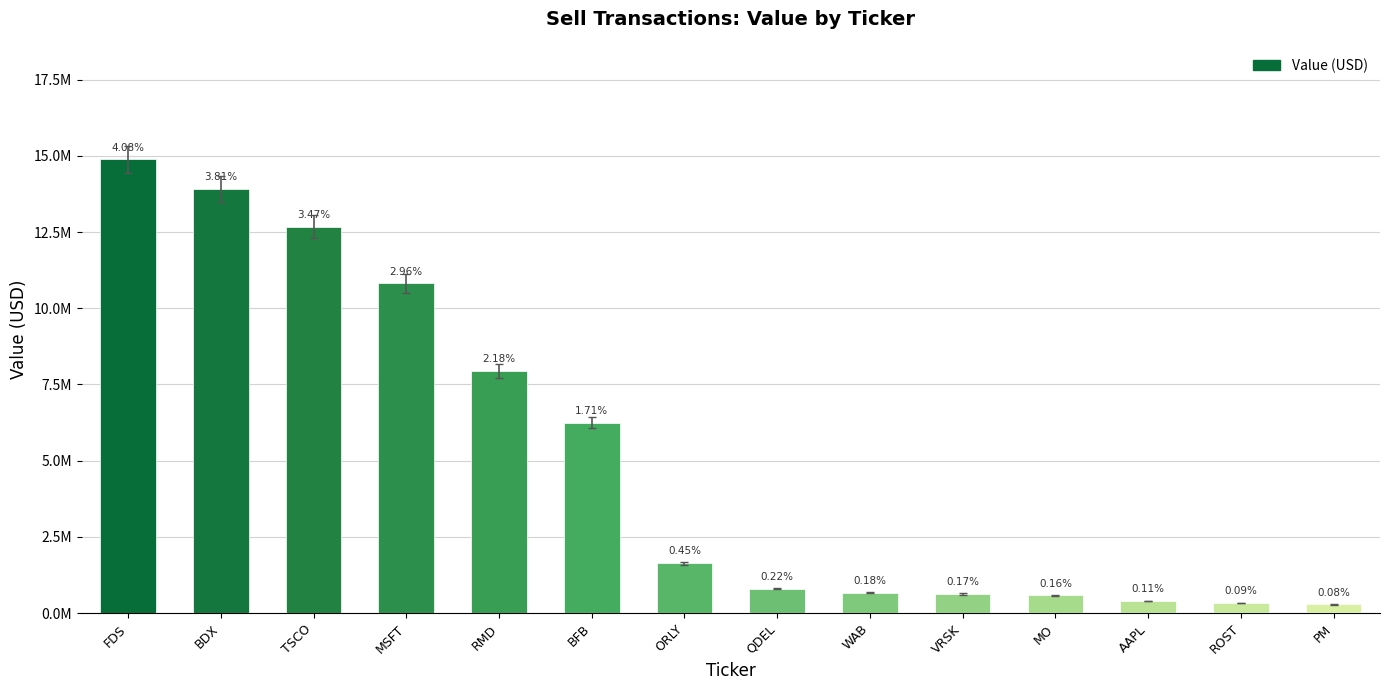

Are the bars horizontal?

No